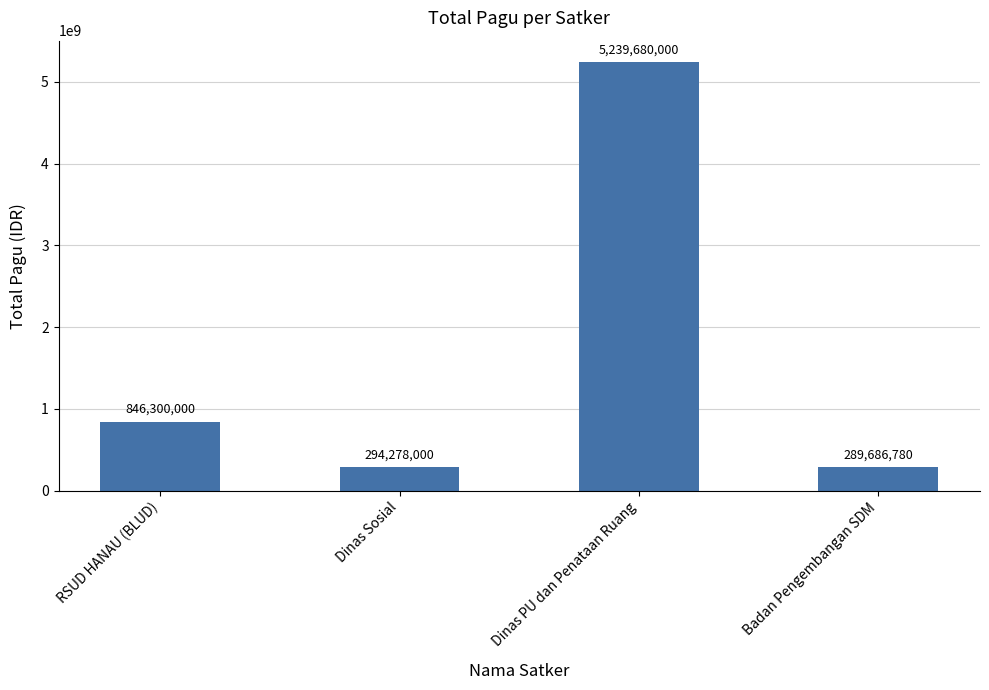

What is the difference between the values at Badan Pengembangan SDM and RSUD HANAU (BLUD)?

556613220